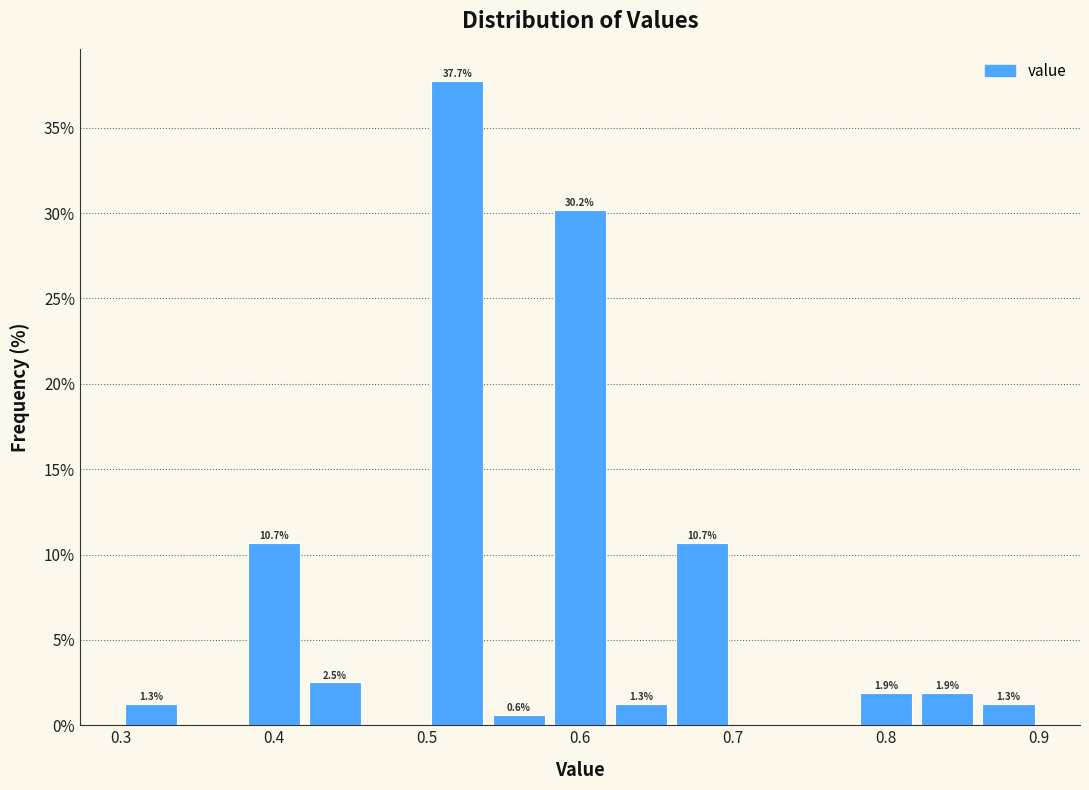

Which range on the x-axis has the tallest bar?

0.50 to 0.54